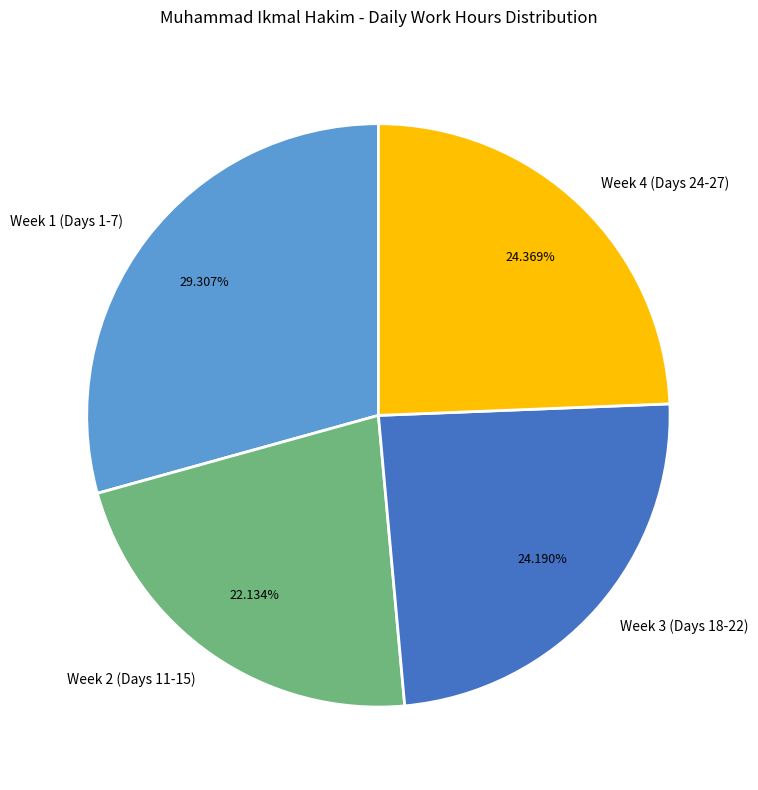

Count the number of slices in the pie.

4